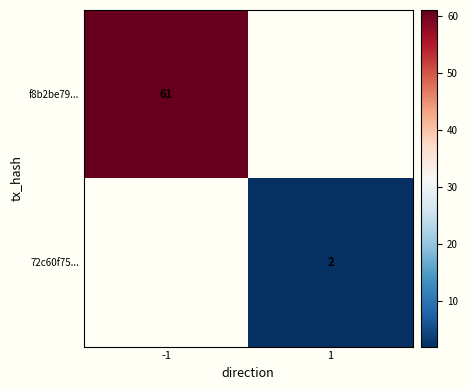

The value of 72c60f75... at 1 is 1. True or false?

False